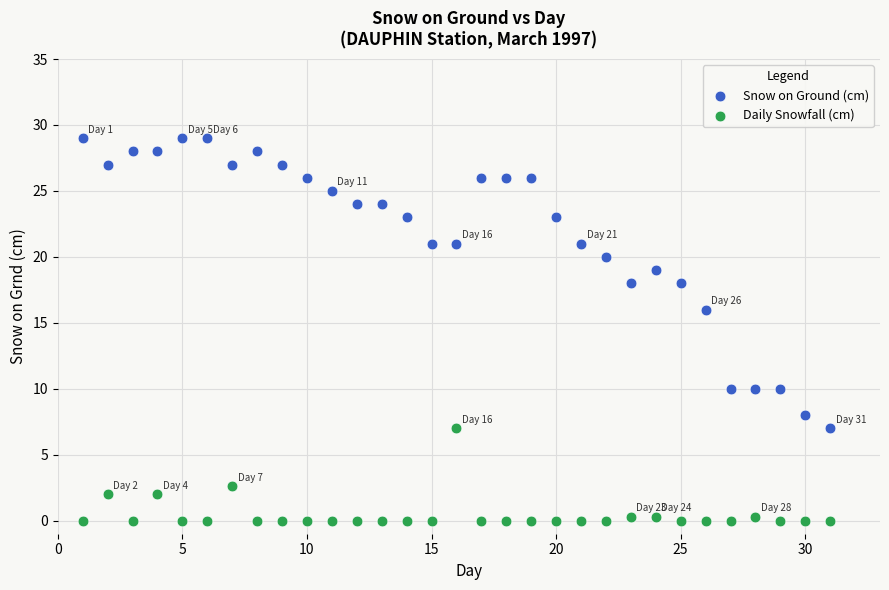

Which series has the widest spread of Y values?

Snow on Ground (cm)